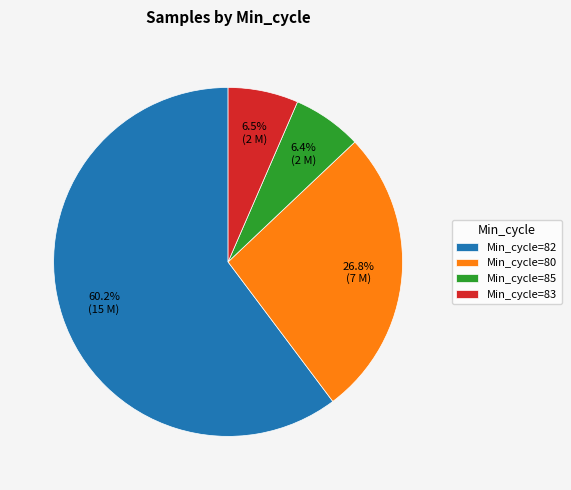

Which category has the biggest portion of the pie?

Min_cycle=82